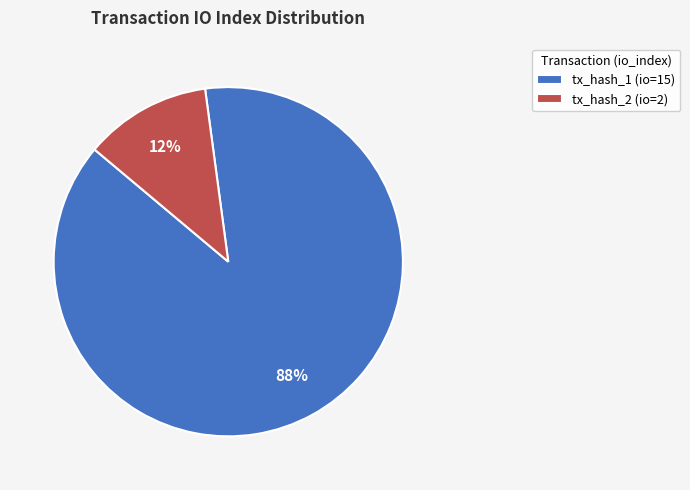

Is the sum of tx_hash_2 (io=2) and tx_hash_1 (io=15) greater than half?

Yes